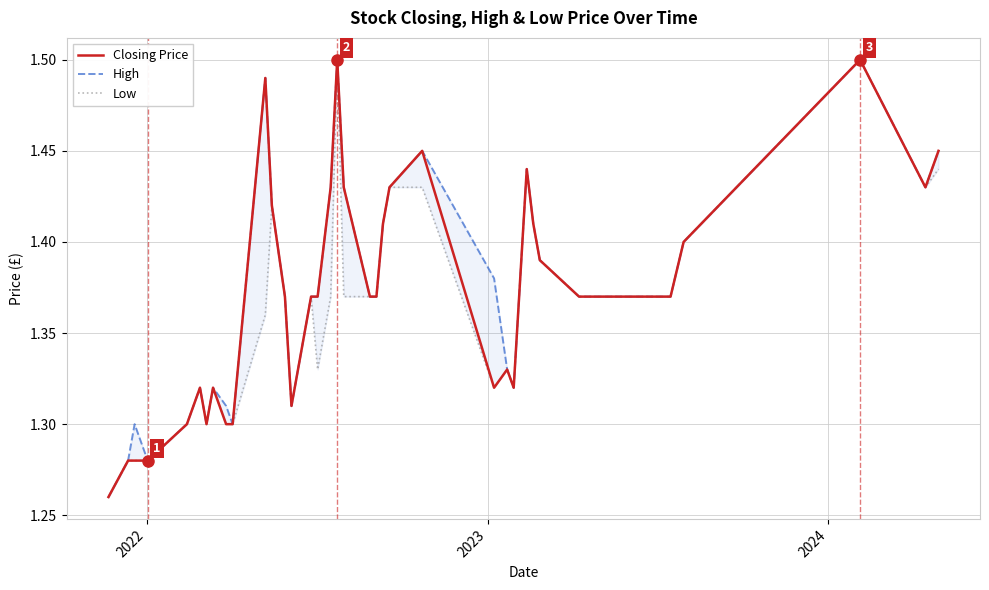

True or false: High has a value of 0.5 at 14.

False